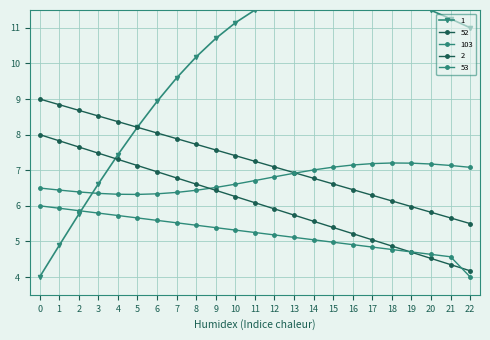

What is the sum of all 1 values?

166.8